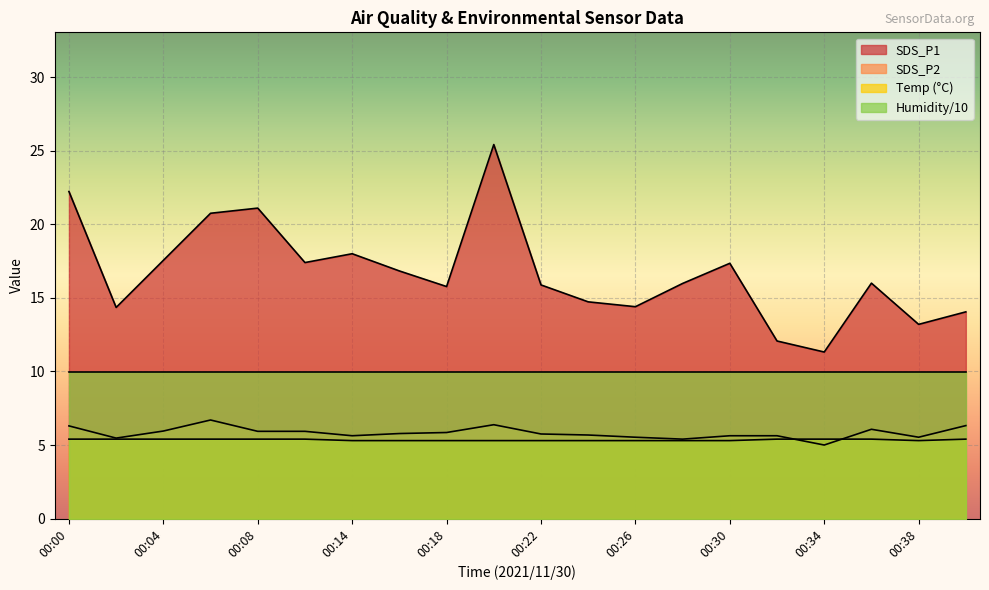

How many data points does each series have?

20